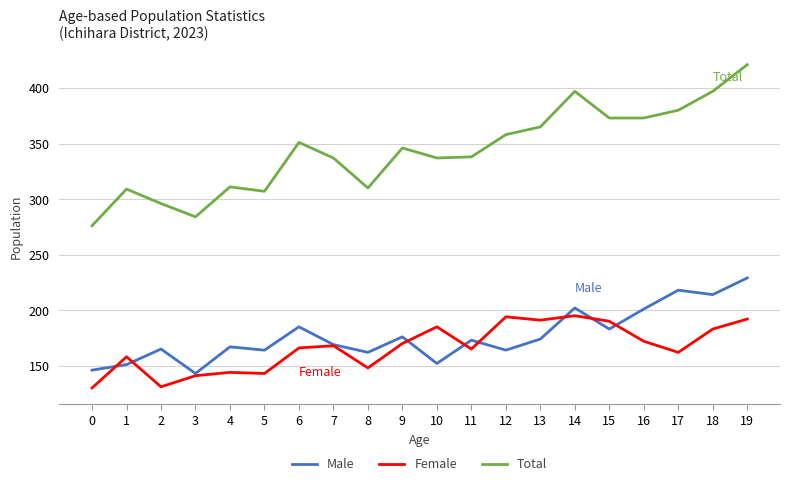

Which series has the widest spread of values?

Total